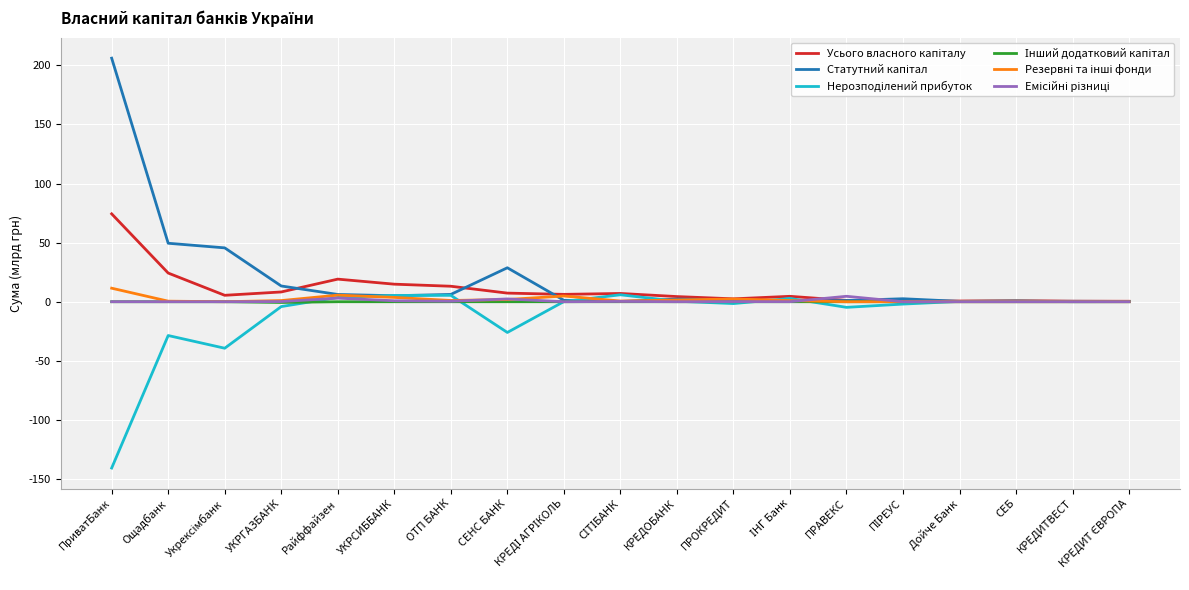

What is the smallest value displayed?

-140.7